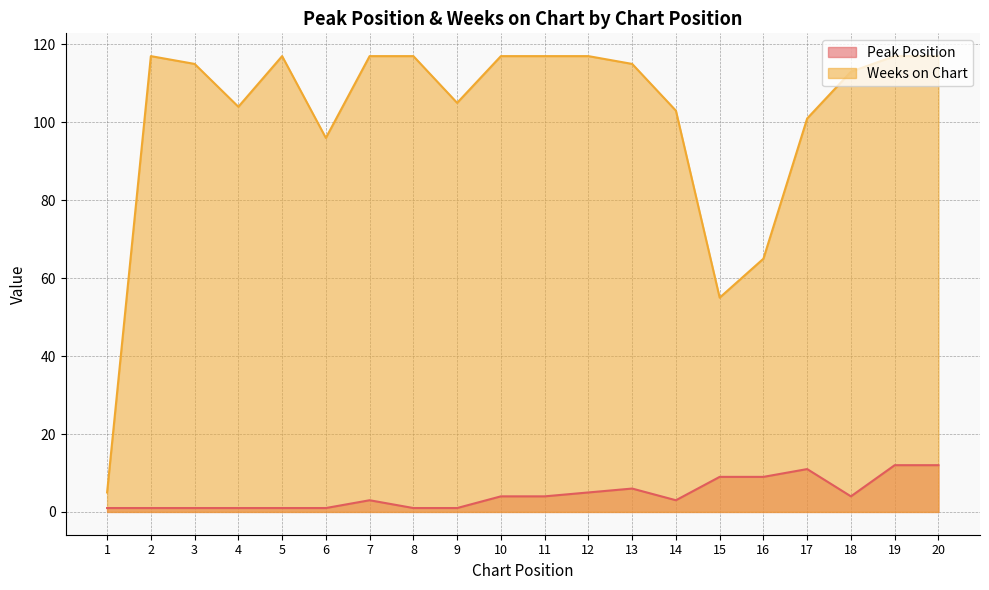

Which category has the highest value in the Weeks on Chart series?

2